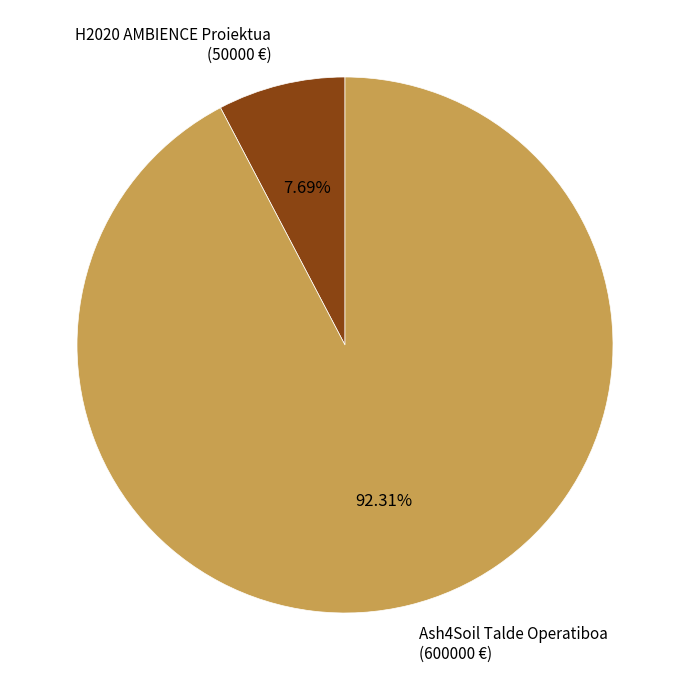

Is the sum of Ash4Soil Talde Operatiboa (600000 €) and H2020 AMBIENCE Proiektua (50000 €) greater than half?

Yes